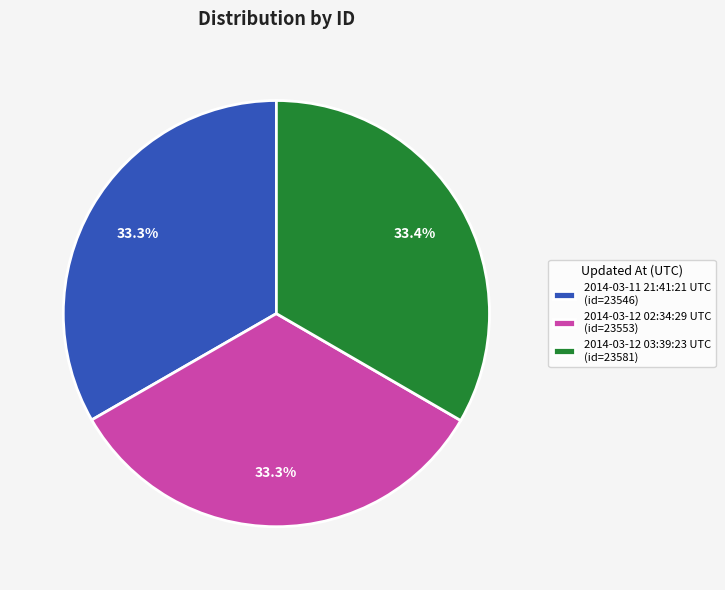

Is 2014-03-12 02:34:29 UTC (id=23553) the majority of the pie?

No